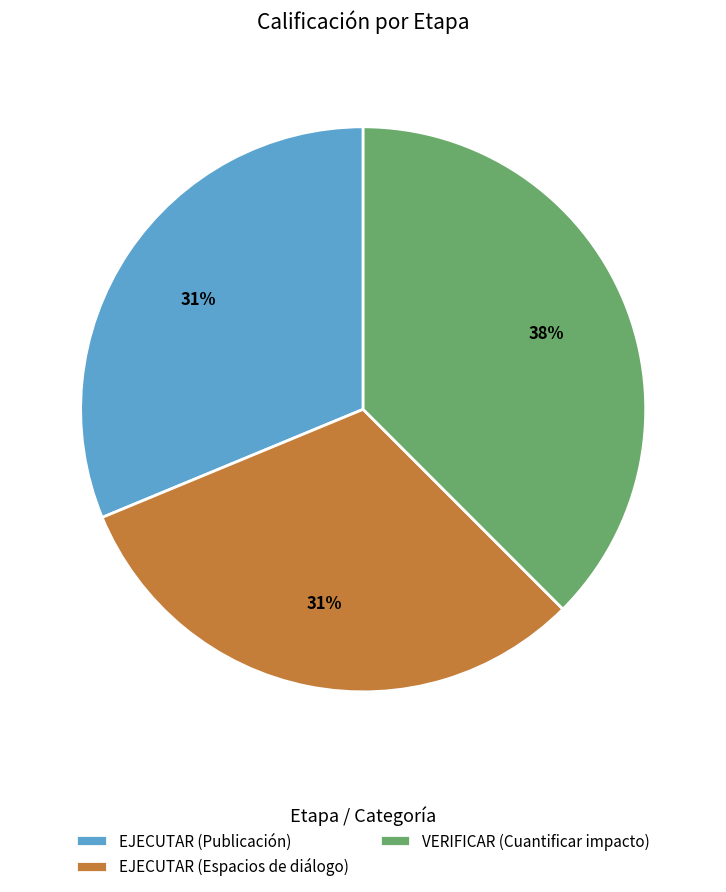

How many slices are in this pie chart?

3